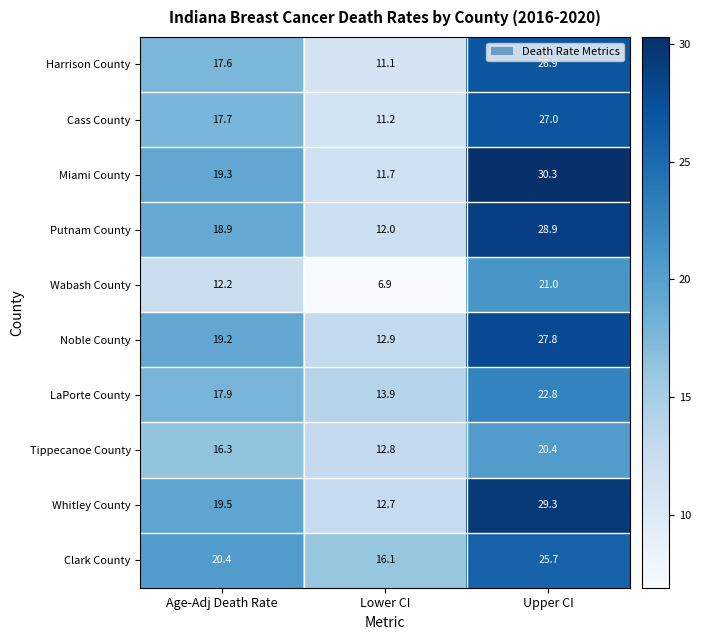

What is the sum of all LaPorte County values?

54.6